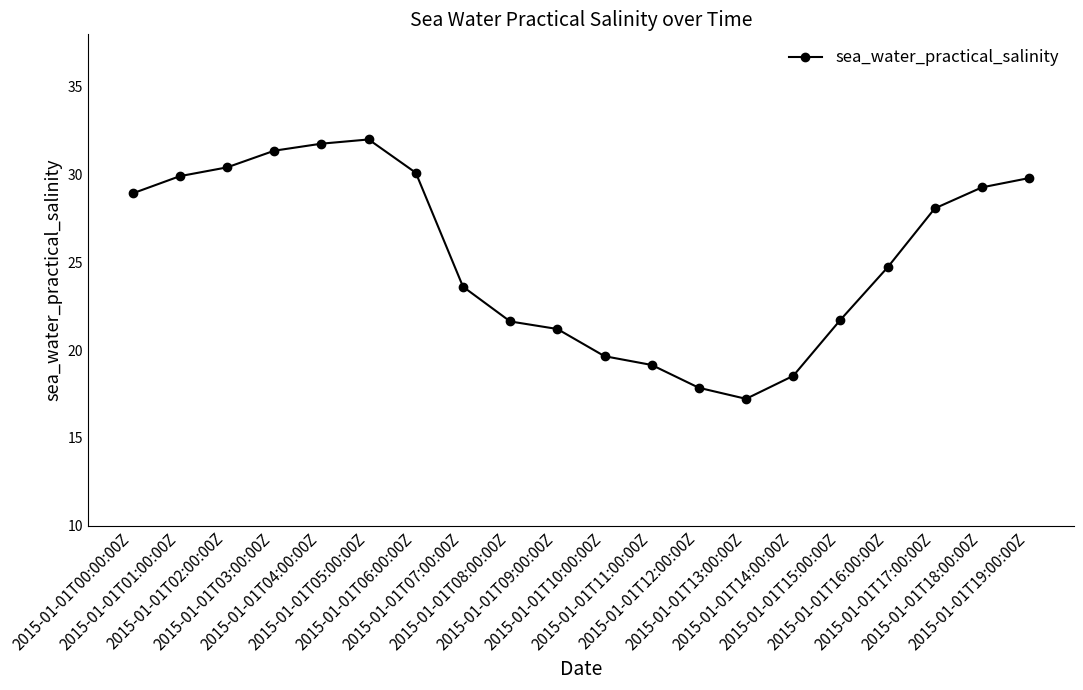

What is the value of the 4th point from the left?

31.4